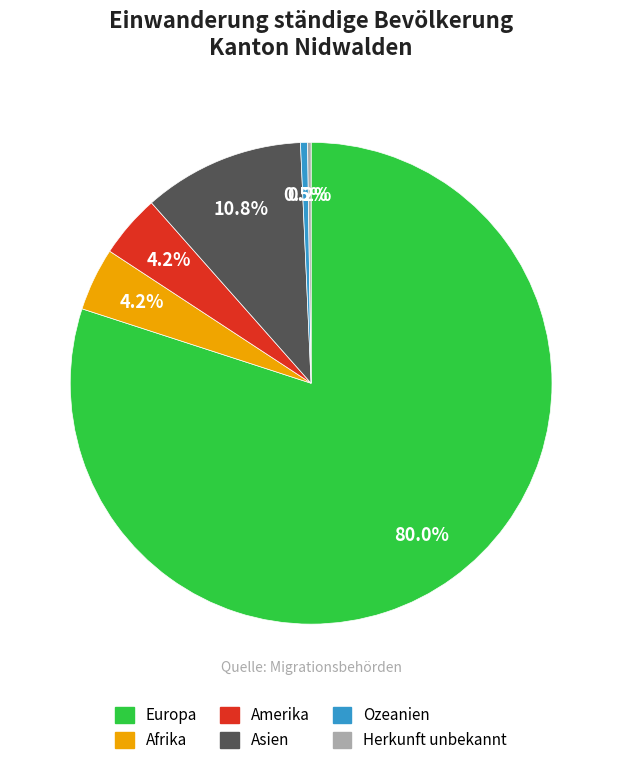

To the nearest percent, what is the combined percentage of Asien and Ozeanien?

11%